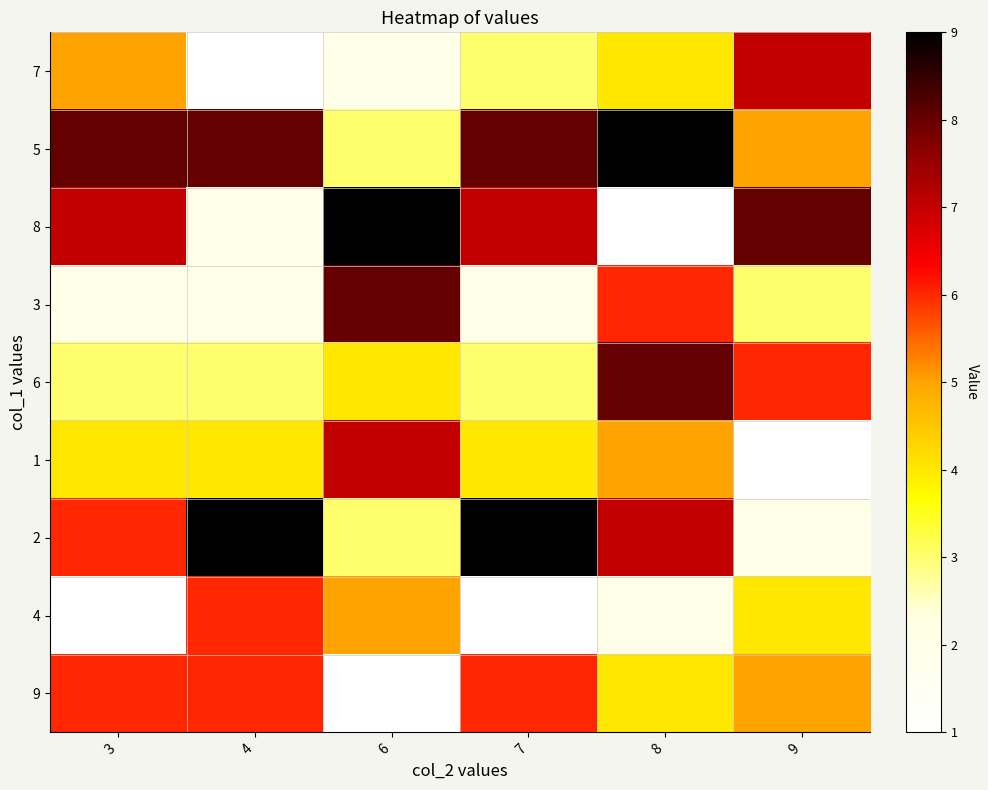

True or false: 2 has a value of 2 at 3.

False